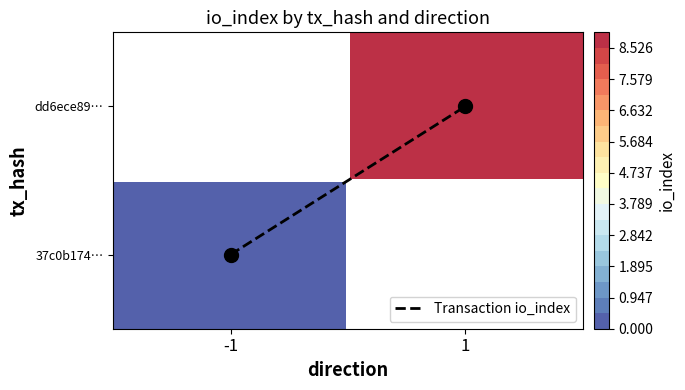

What is the sum of the values at -1 and 1?

1